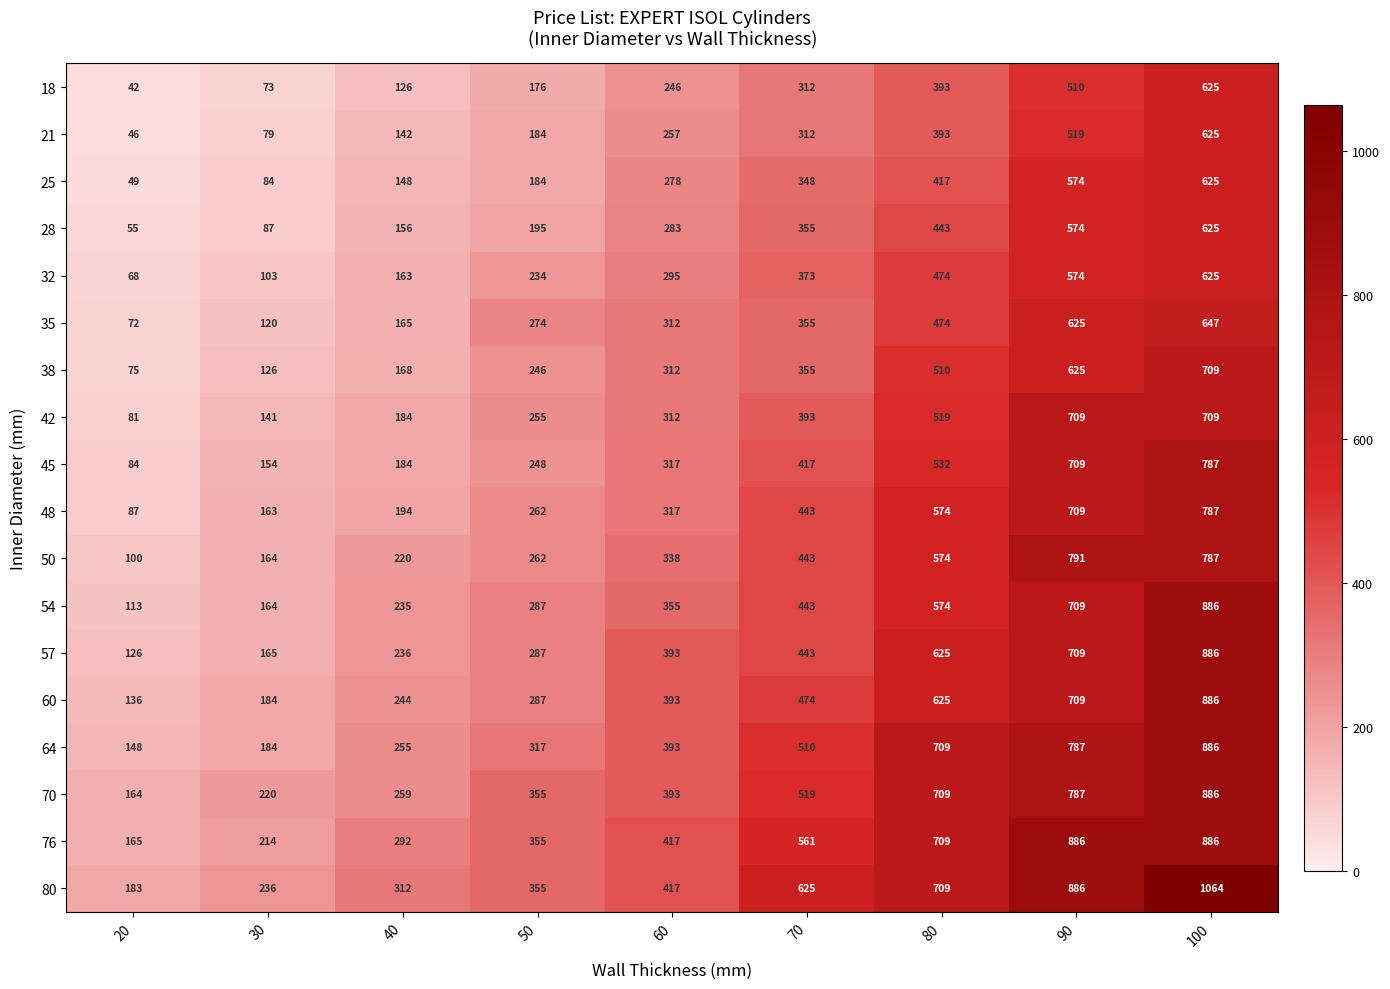

Which series has the widest spread of values?

80